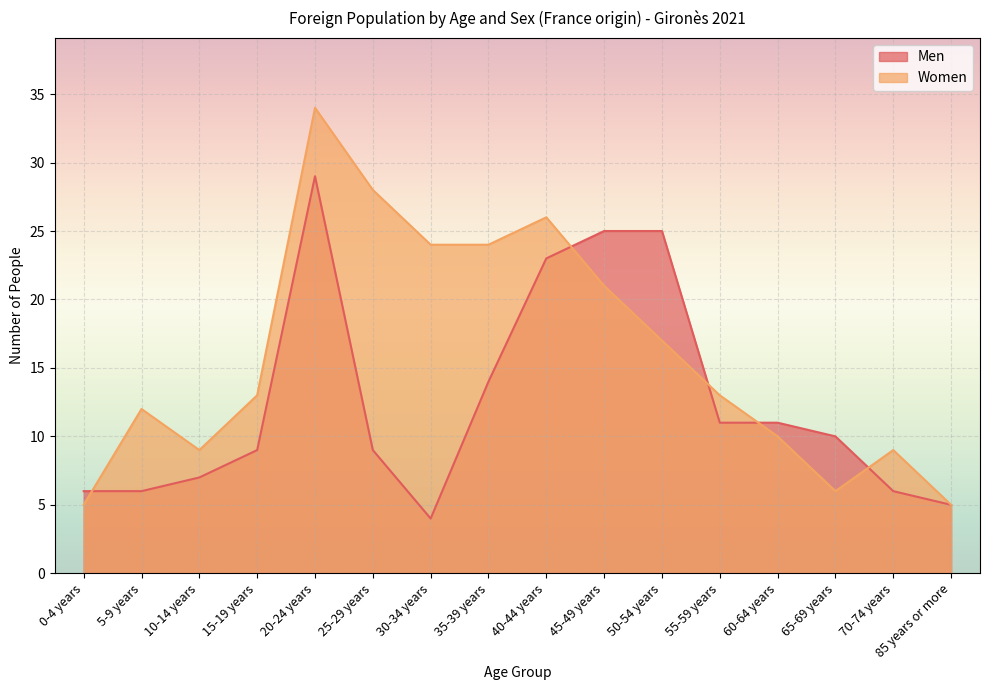

How many lines are shown in the chart?

2